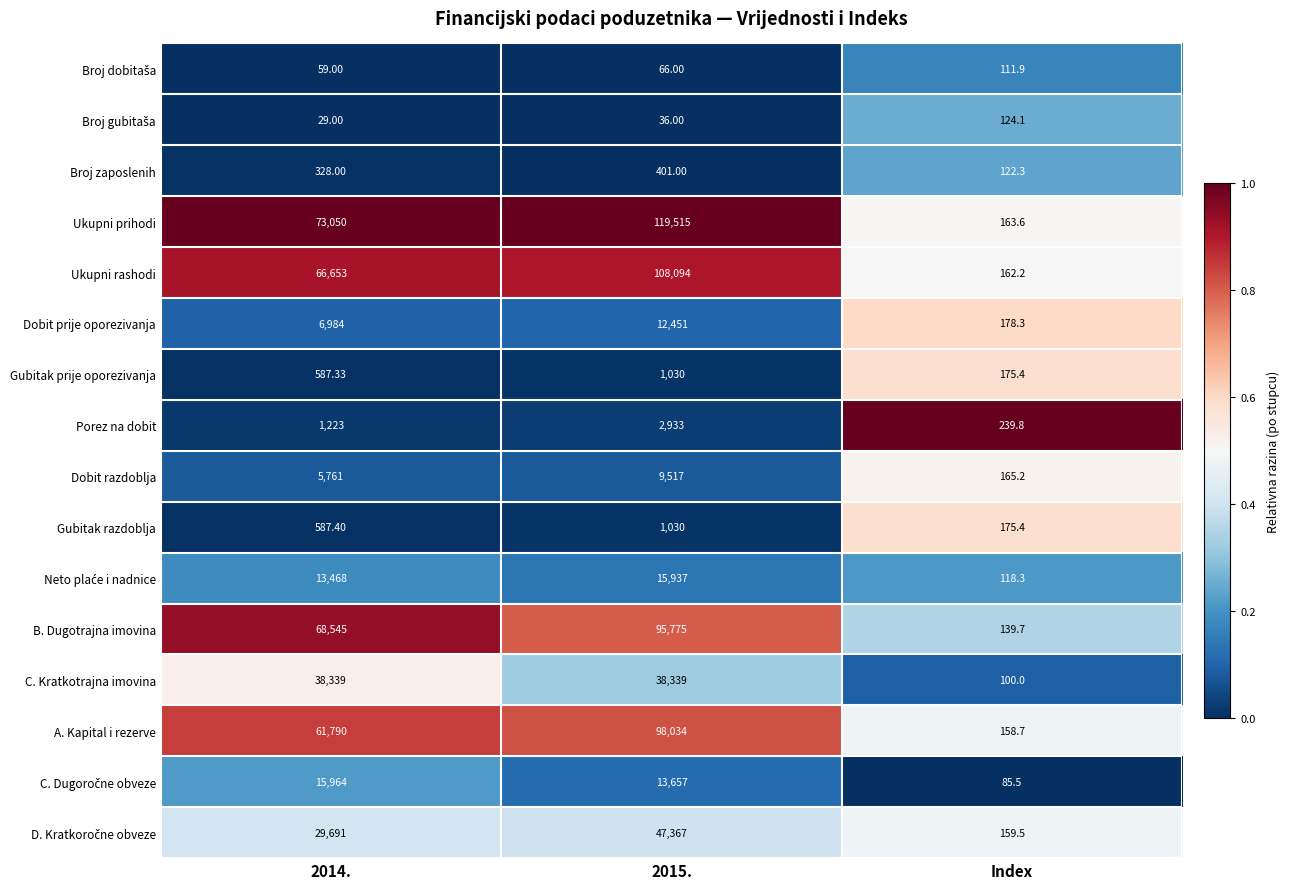

Which series has the widest spread of values?

Ukupni prihodi